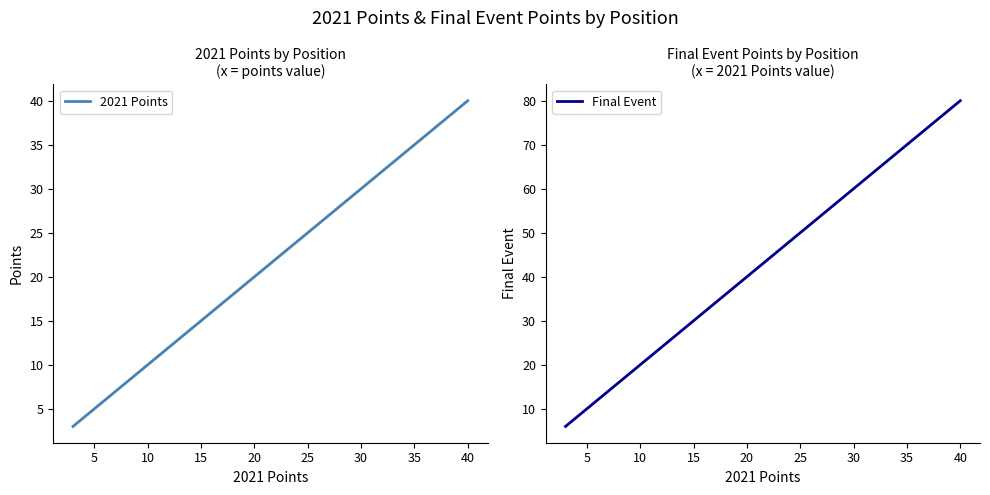

Is it true that Final Event equals 5 at 10?

False